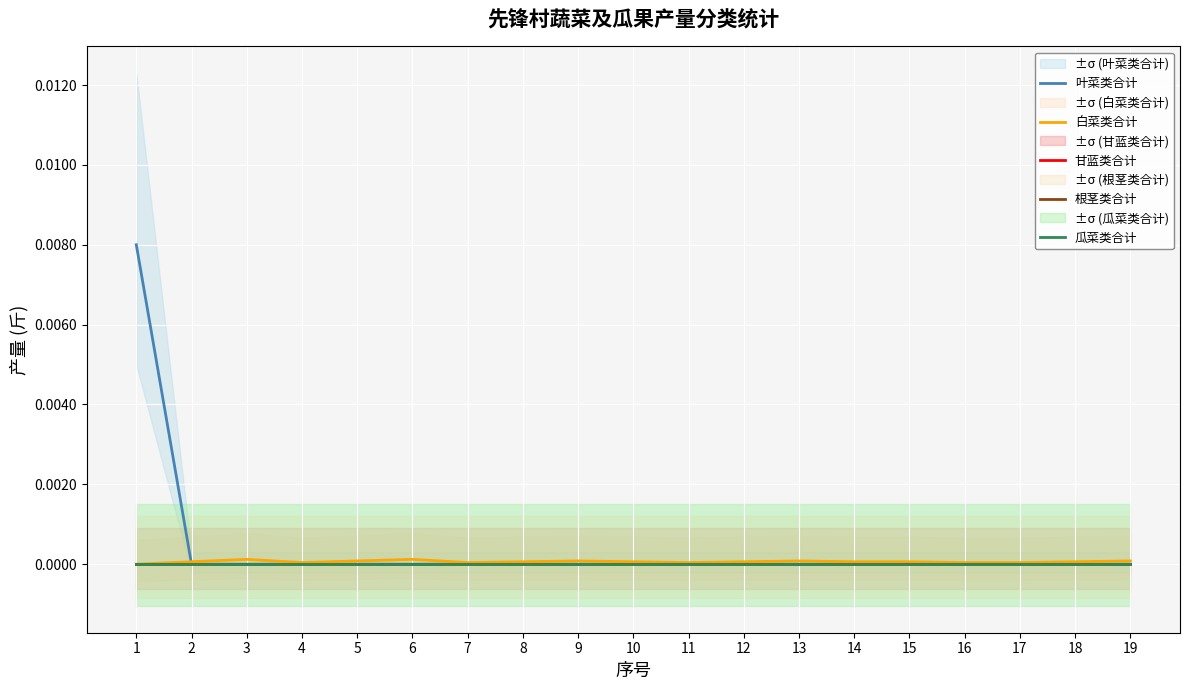

True or false: 瓜菜类合计 and 甘蓝类合计 cross at least once.

False